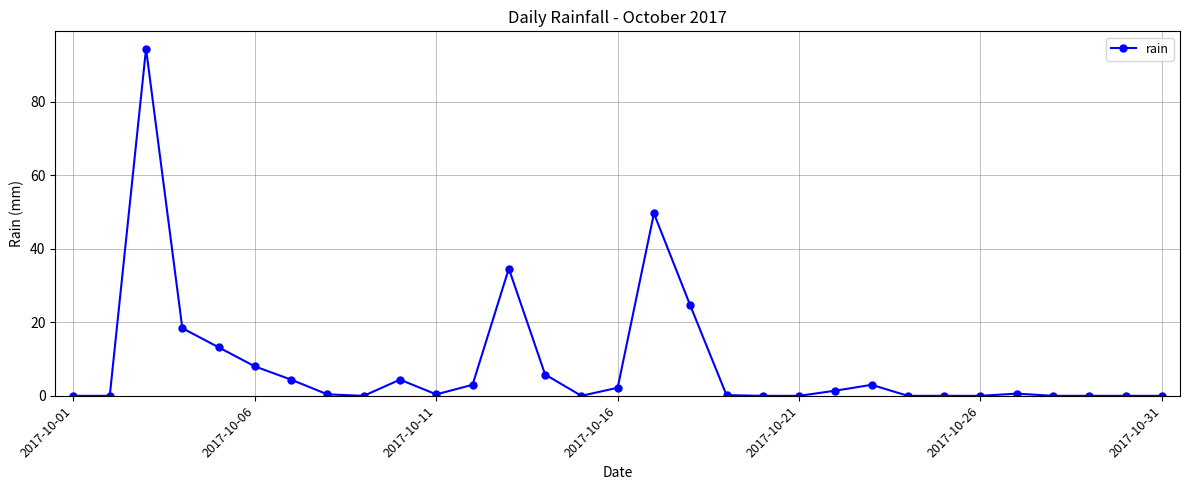

How many lines are shown in the chart?

1